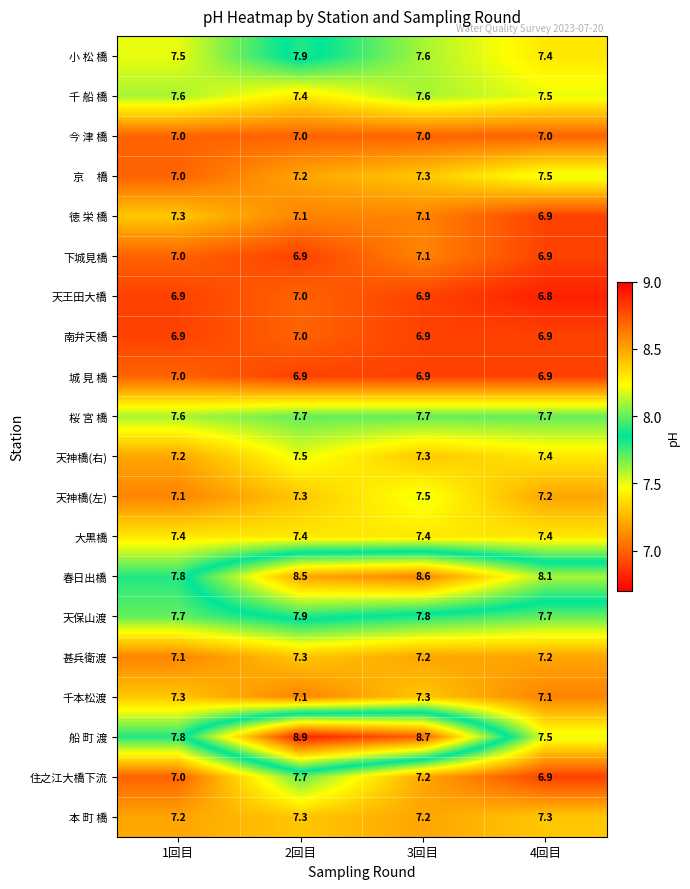

The 春日出橋 series shows 4.3 at 1回目. True or false?

False